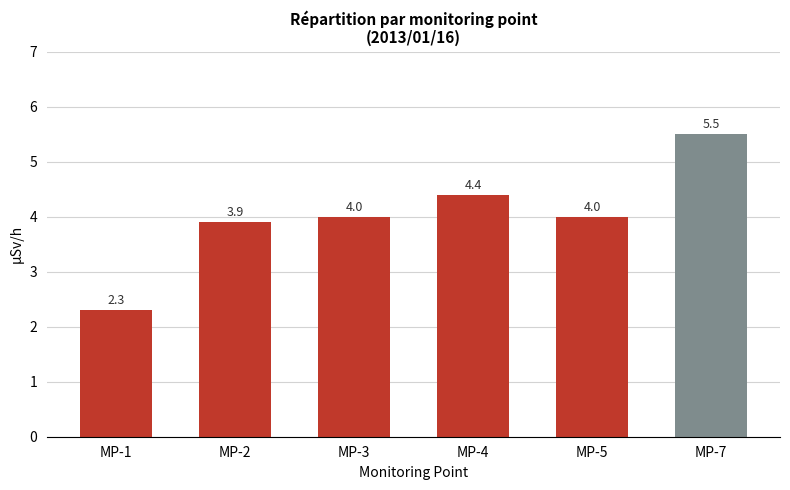

What is the sum of the values at MP-4 and MP-3?

8.4